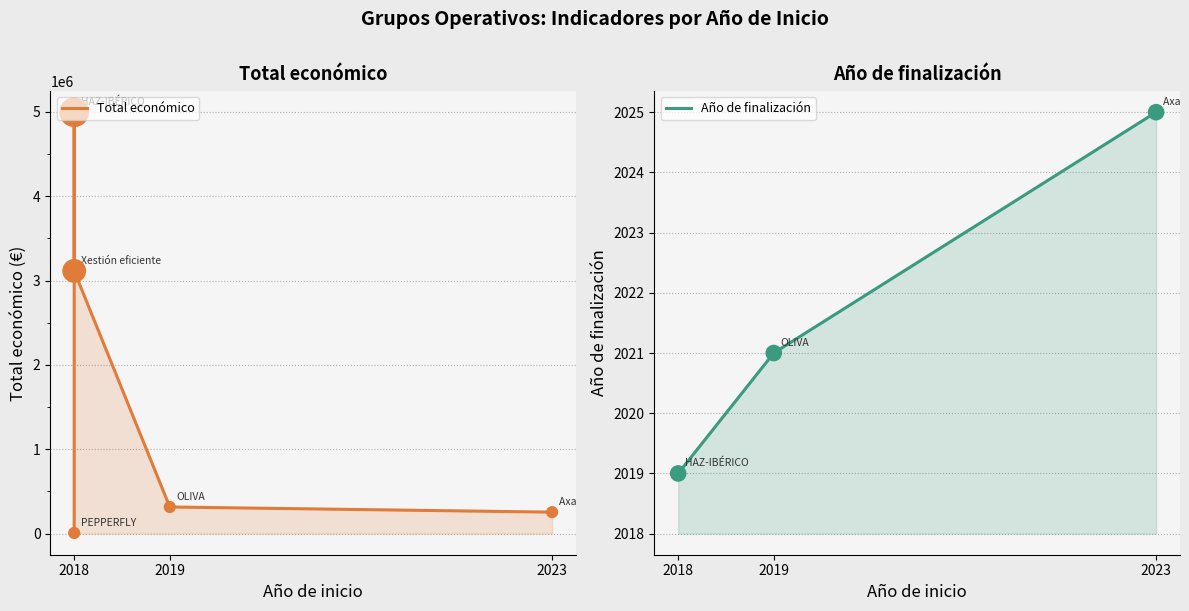

Which series contains the highest Y value?

Total económico